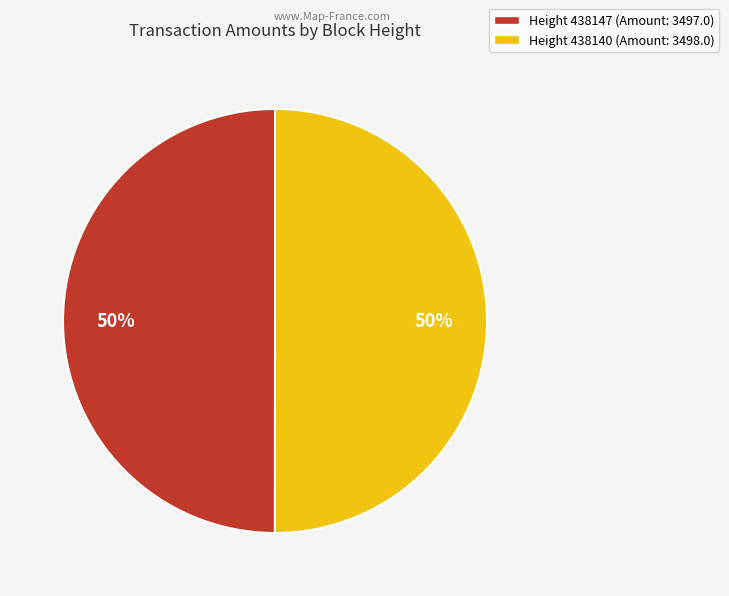

Is the sum of Height 438147 (Amount: 3497.0) and Height 438140 (Amount: 3498.0) greater than half?

Yes